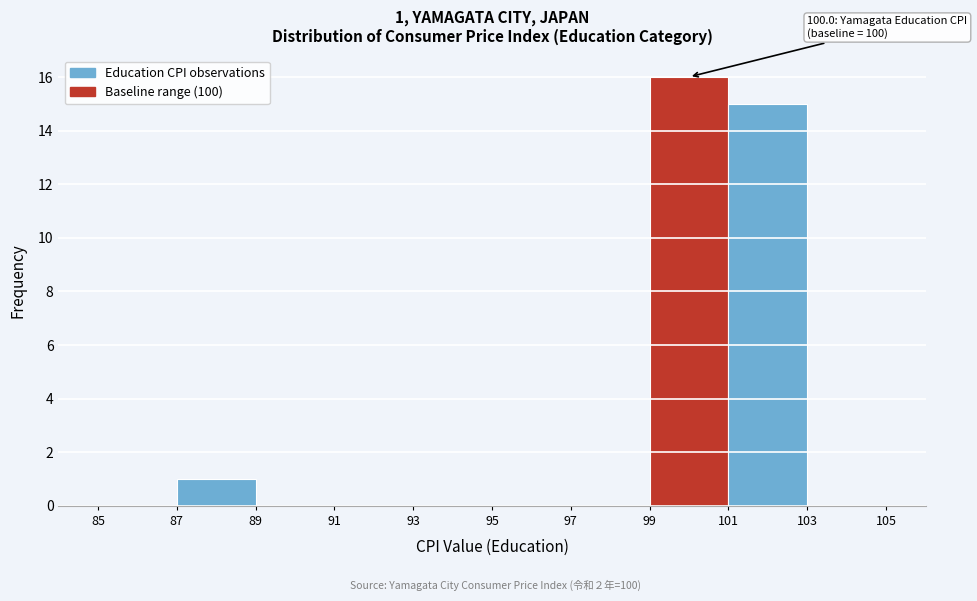

Which range on the x-axis has the tallest bar?

99 to 101